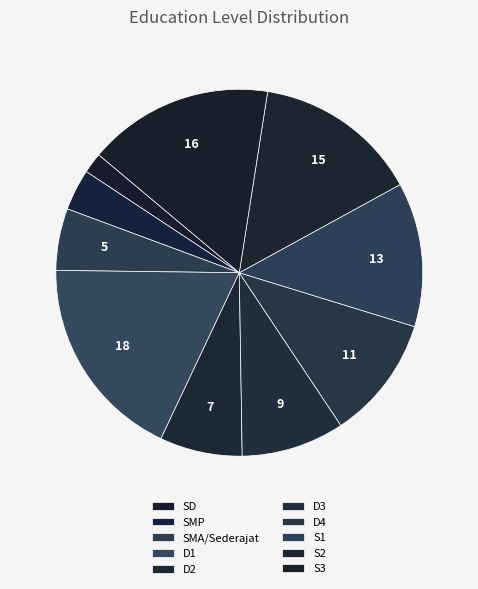

To the nearest percent, what portion does S1 represent?

13%